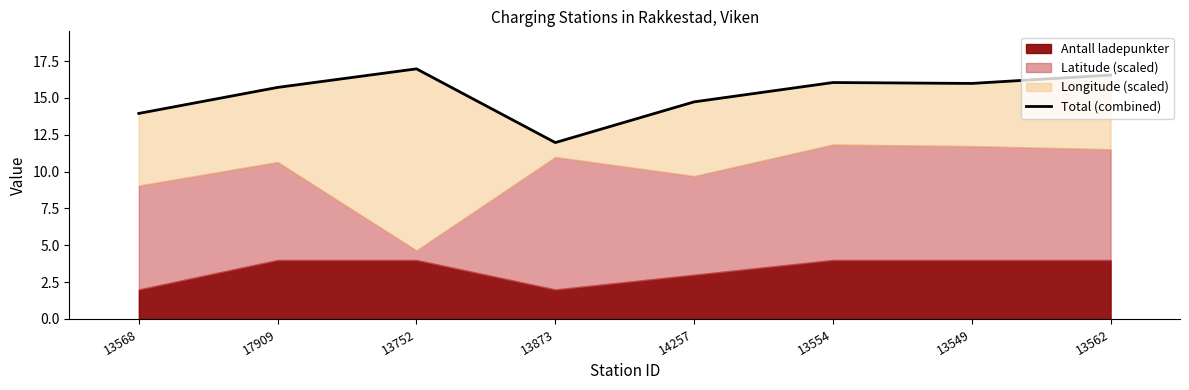

What is the difference between the values at 13554 and 13549?

0.1